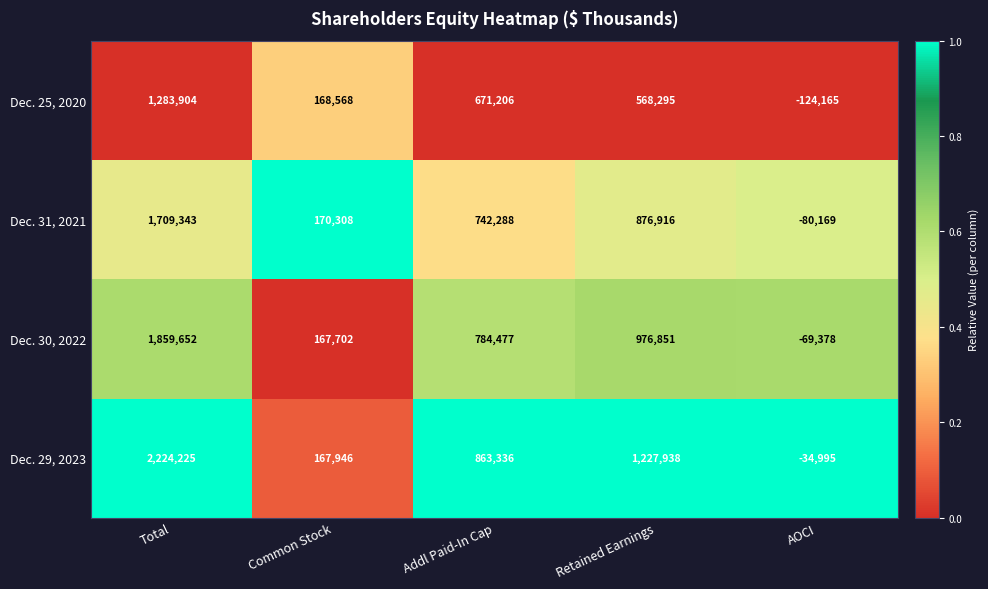

What is the sum of all Dec. 30, 2022 values?

3719304